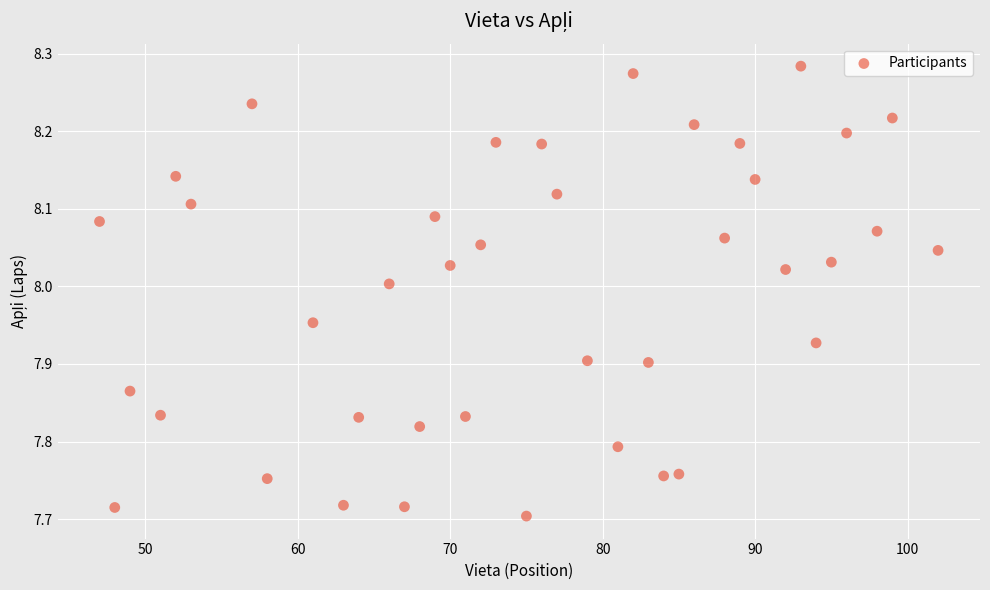

What is the range of X values (max minus min)?

55.0